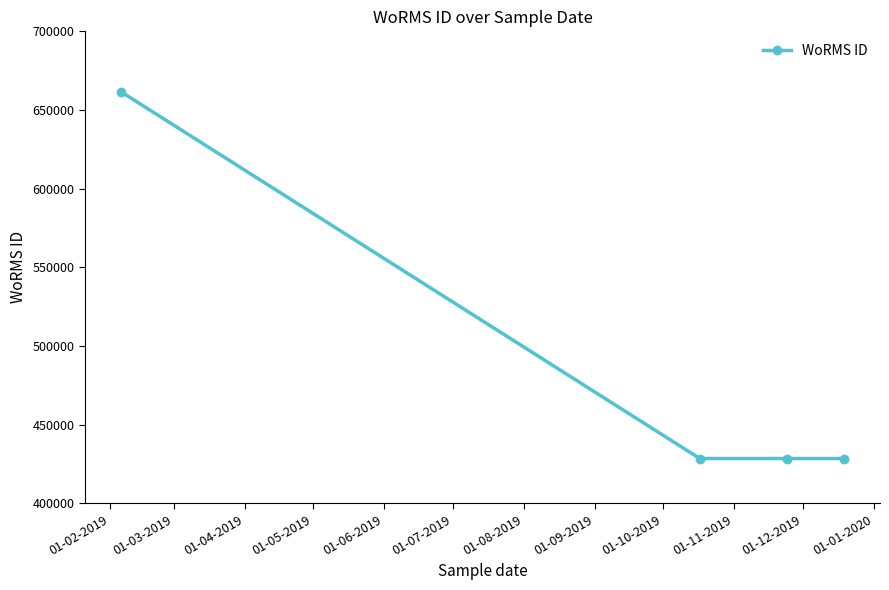

What is the average value?

486781